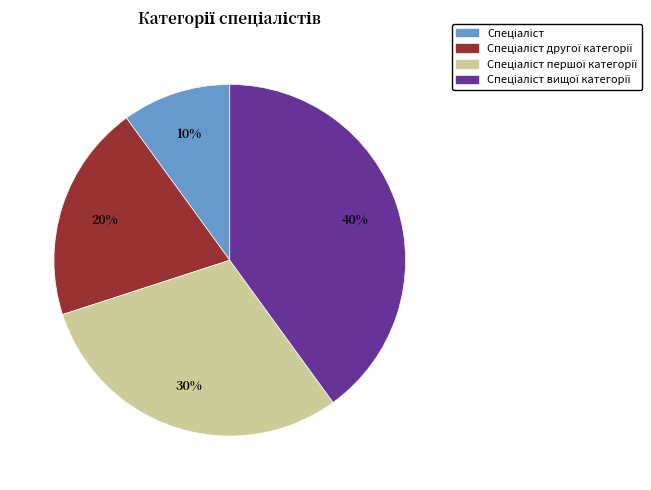

Does any single category account for the majority?

No